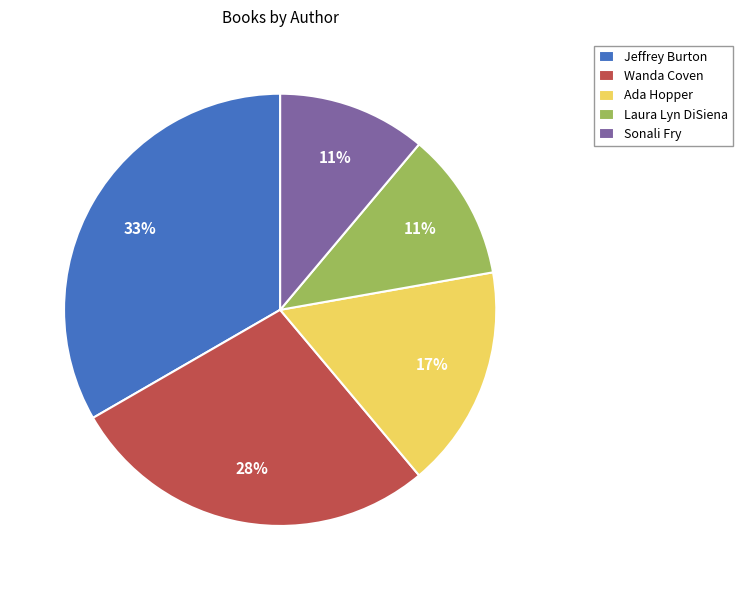

To the nearest percent, what percentage of the pie is Sonali Fry?

11%